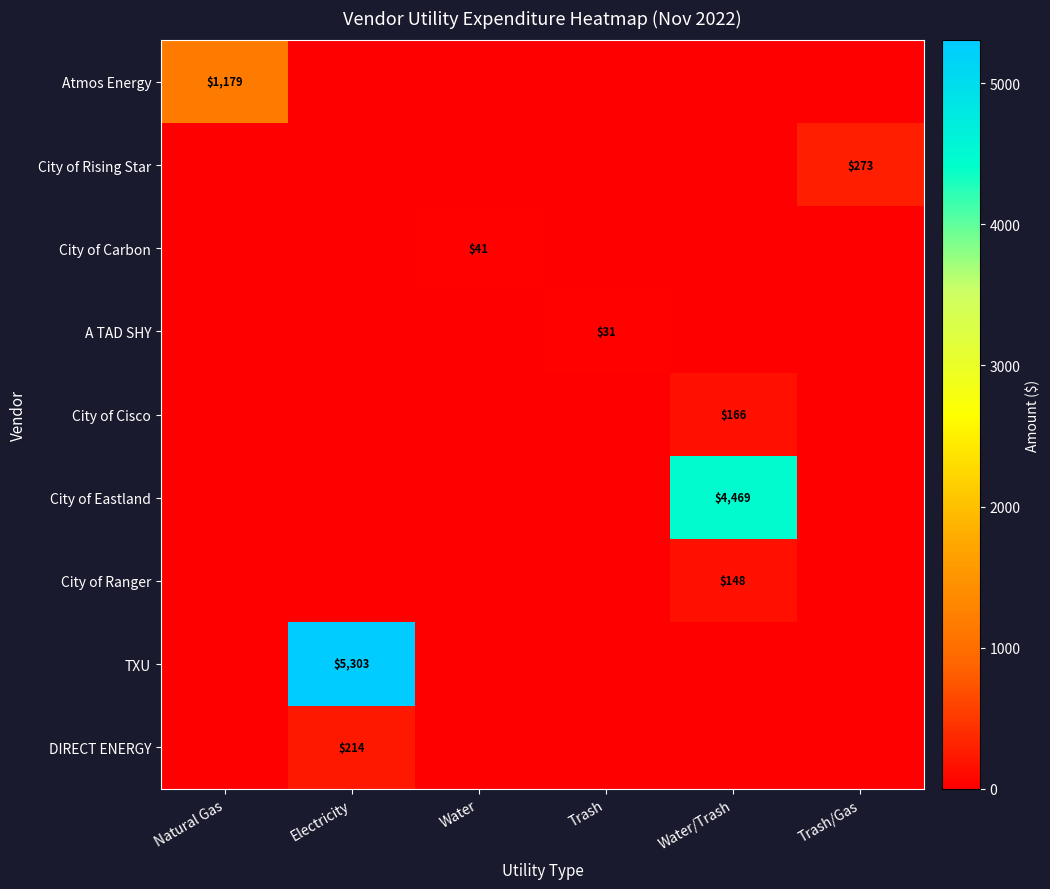

At which category is the sum across all series the highest?

Electricity